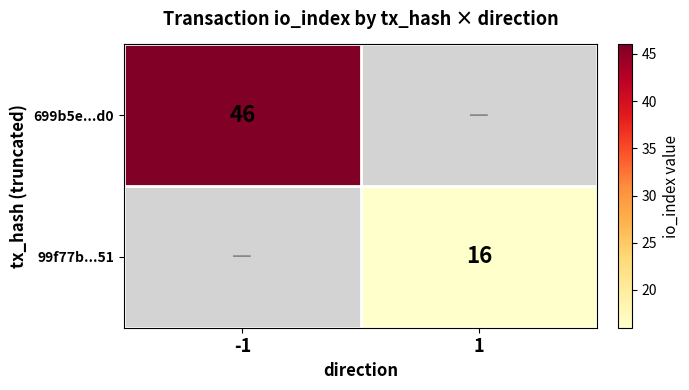

What is the smallest value displayed?

16.0